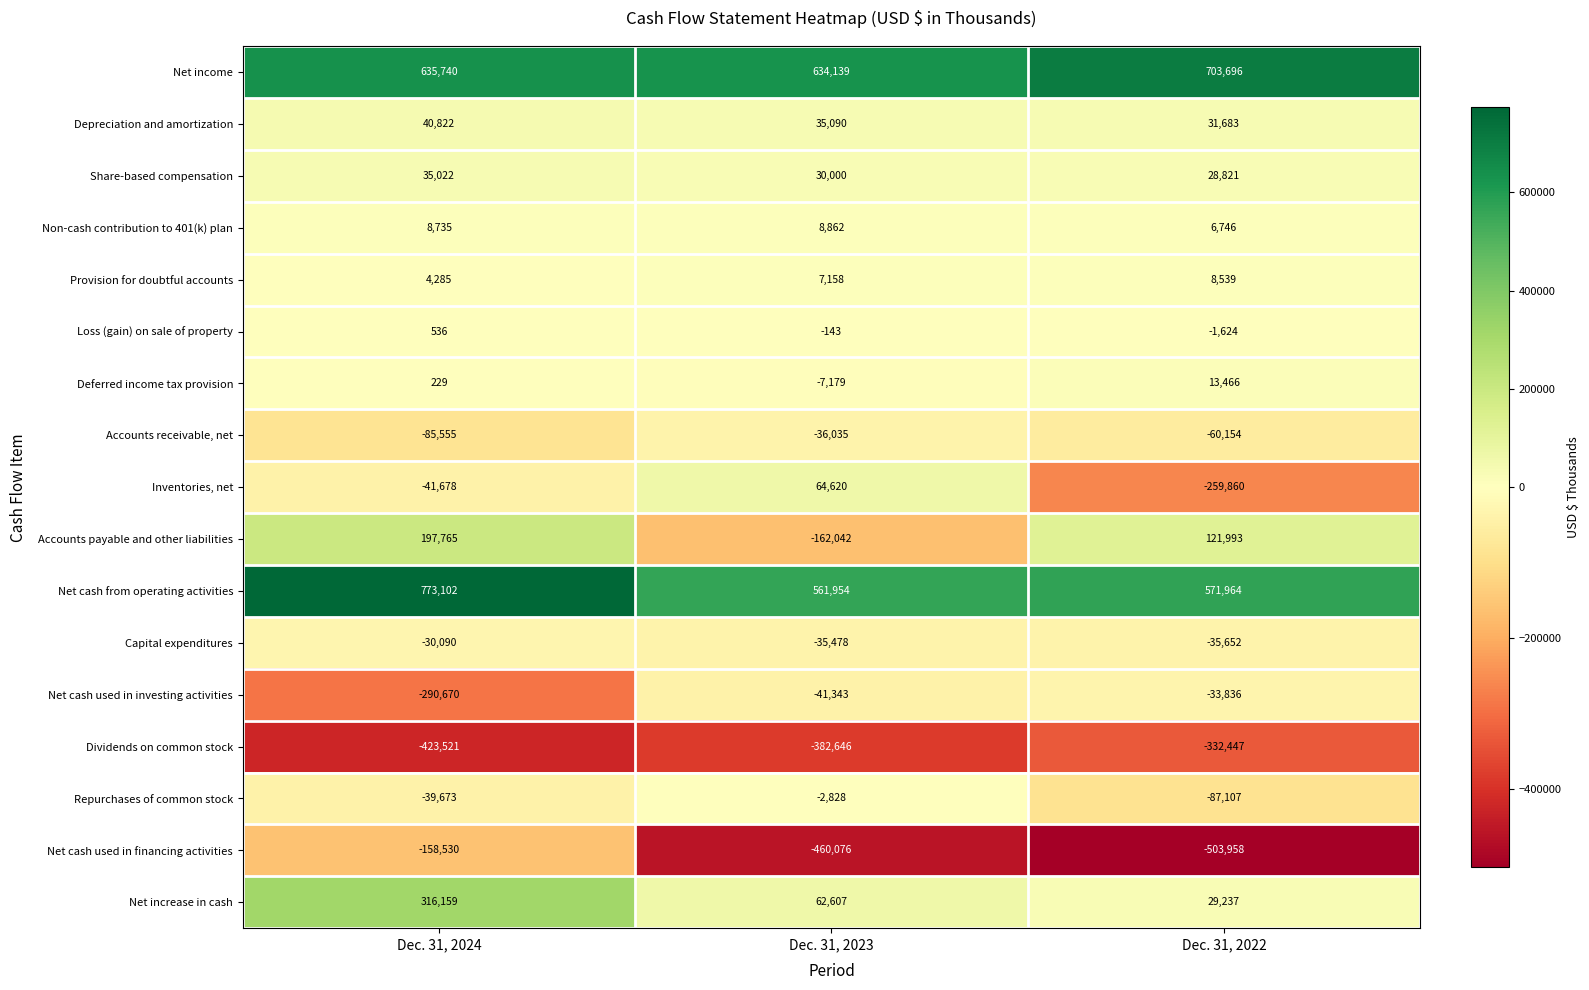

How many data points in Deferred income tax provision are less than 229?

1